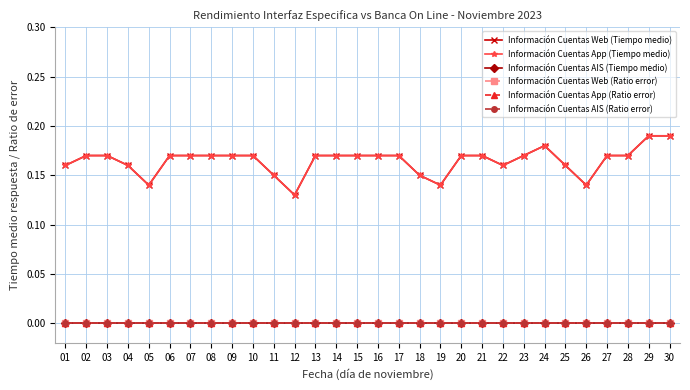

How many lines are shown in the chart?

6